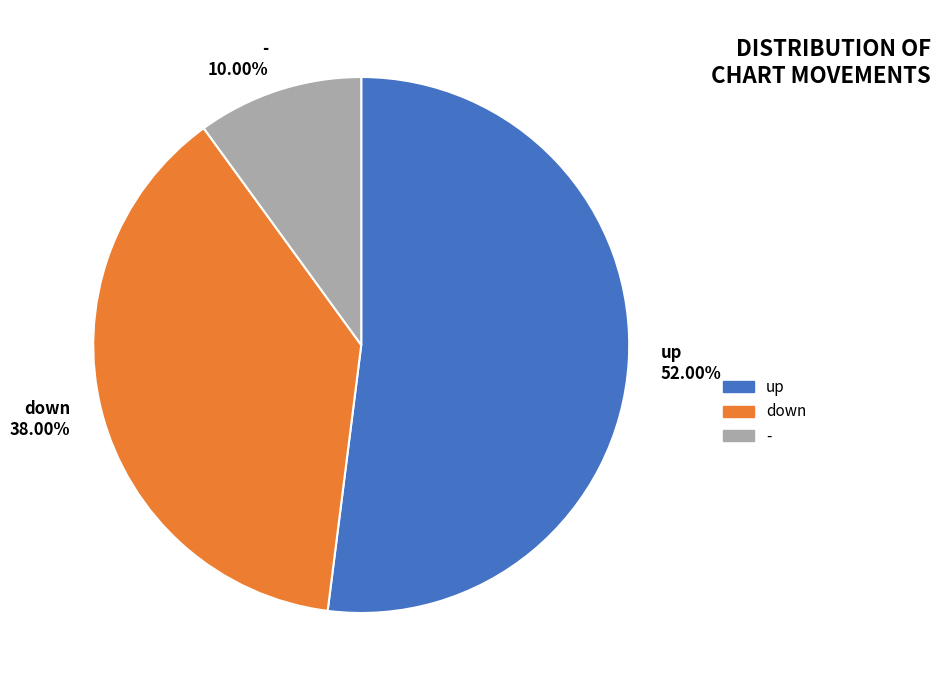

To the nearest percent, what is the average slice percentage?

33%